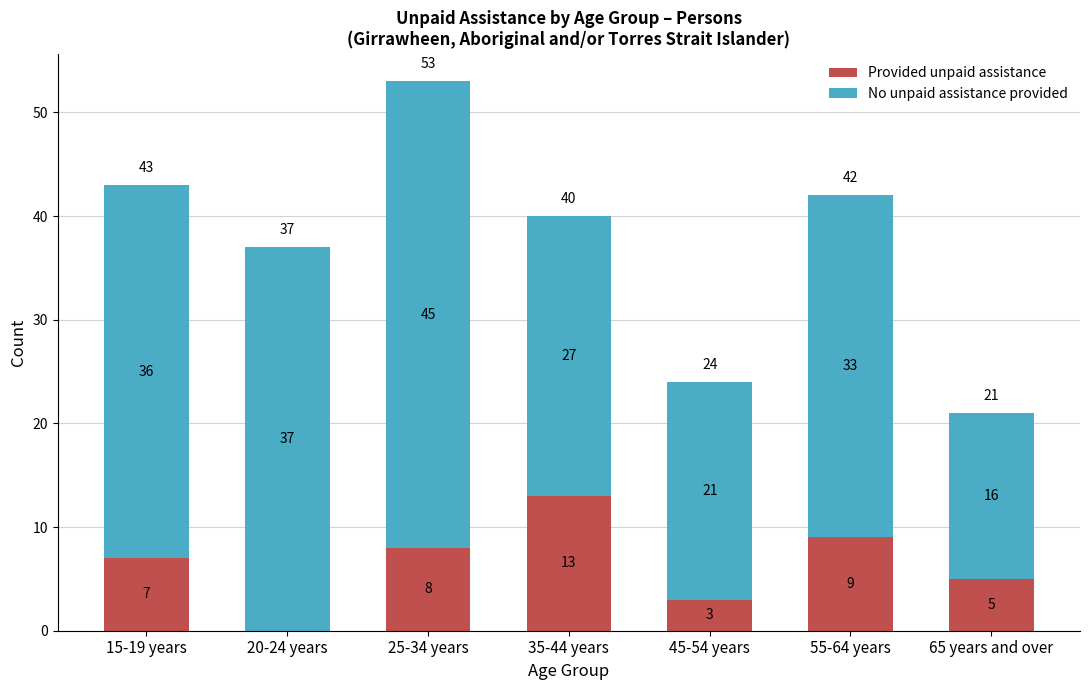

What is the total value across all series at 25-34 years?

53